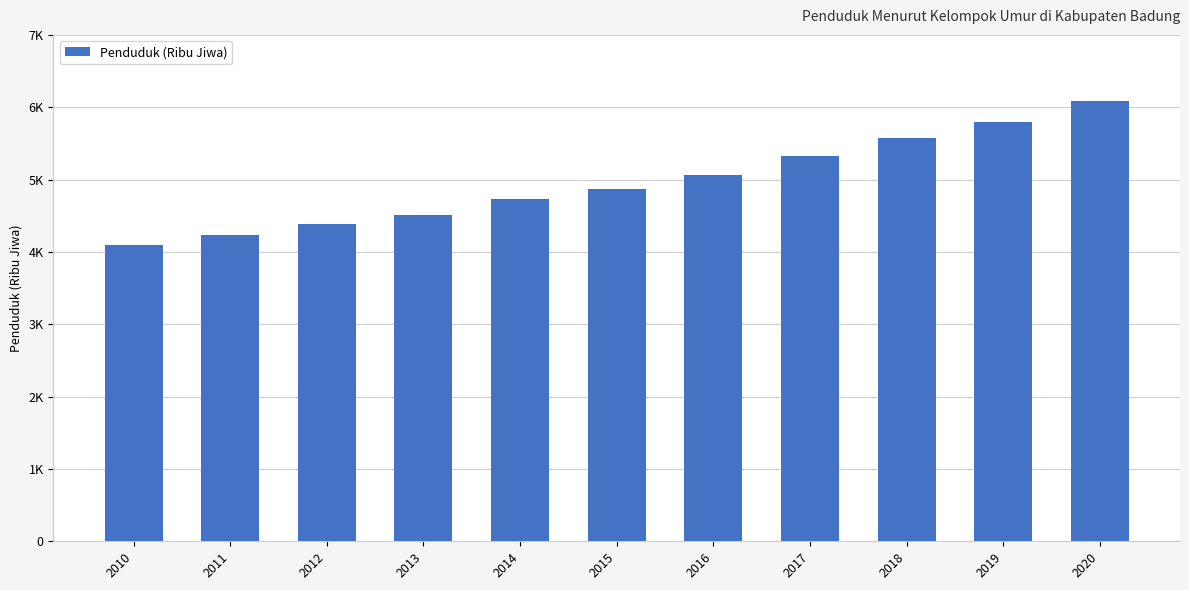

Rank the categories by value from highest to lowest.

2020, 2019, 2018, 2017, 2016, 2015, 2014, 2013, 2012, 2011, 2010